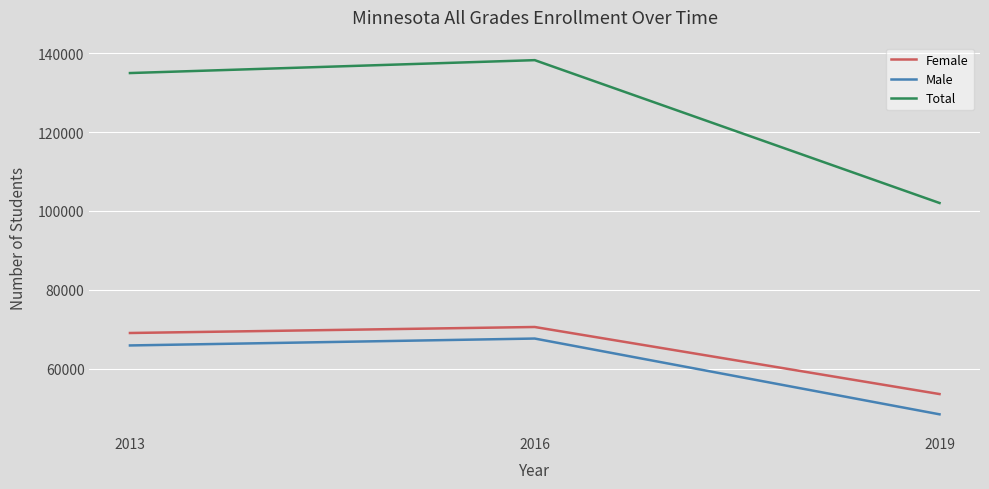

At which label does Male reach its minimum?

2019